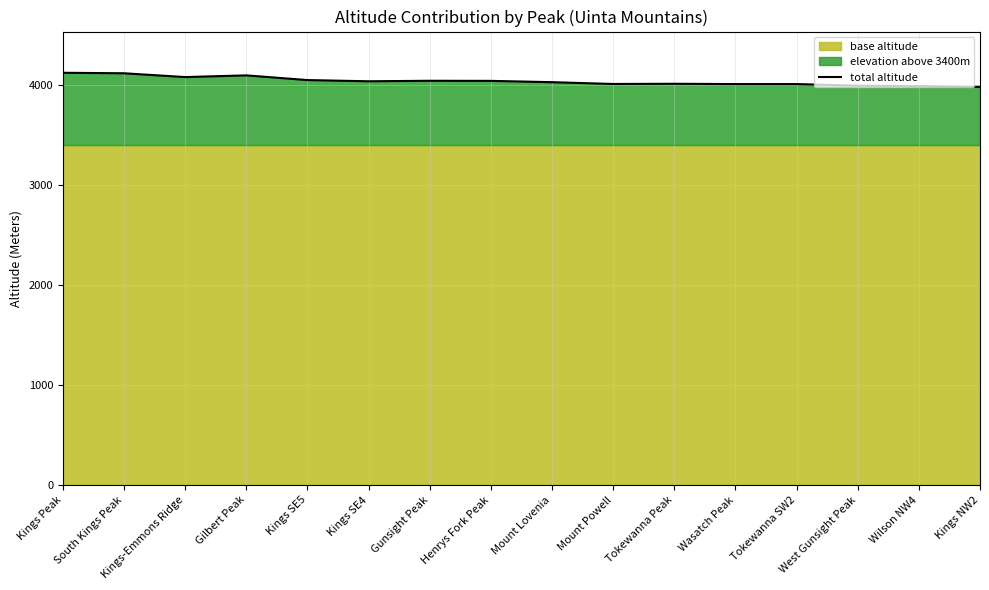

Between Kings-Emmons Ridge and Wasatch Peak, which is larger?

Kings-Emmons Ridge